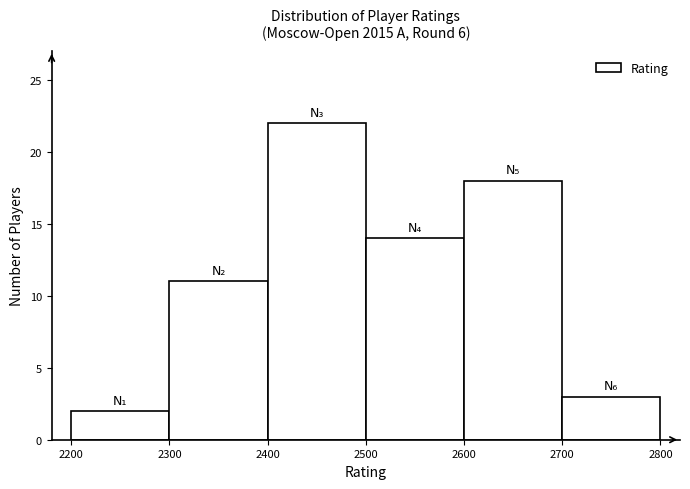

Reading left to right, transcribe this chart: for each bar, give the range it covers on the x-axis and its height. The values are not printed on the chart, so give them approximately, as read against the axis.

2200 to 2300: 2
2300 to 2400: 11
2400 to 2500: 22
2500 to 2600: 14
2600 to 2700: 18
2700 to 2800: 3